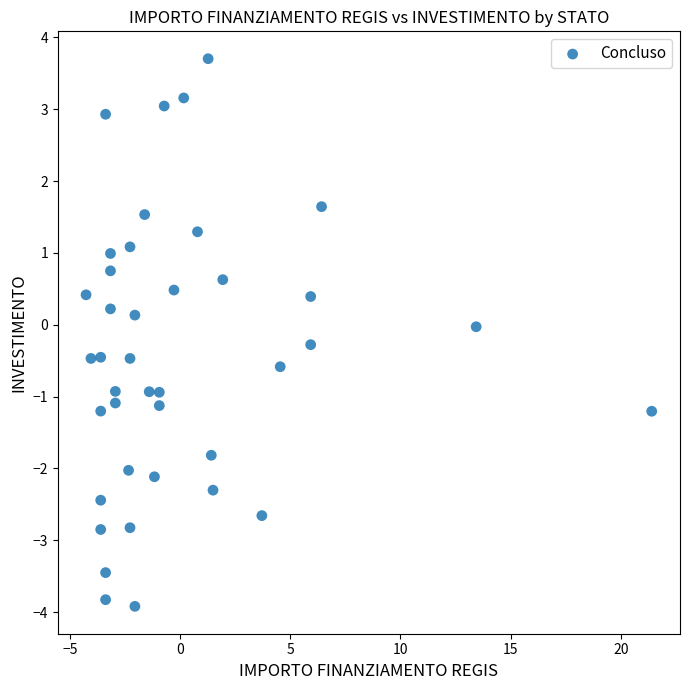

What is the range of Y values (max minus min)?

7.6